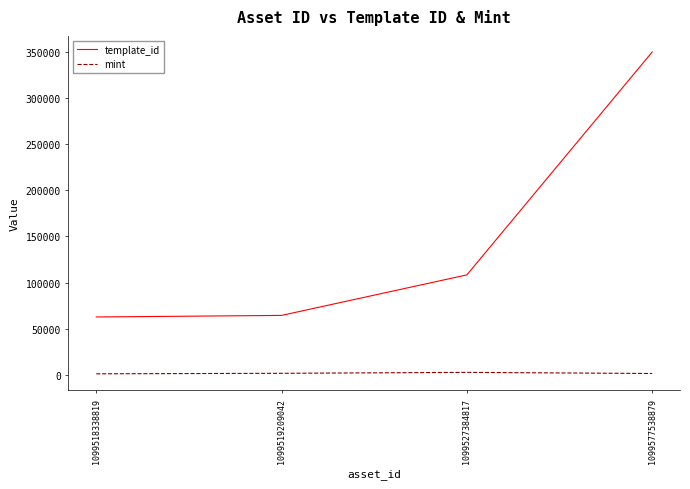

Which series changed the most between 1099518338819 and 1099577538879?

template_id